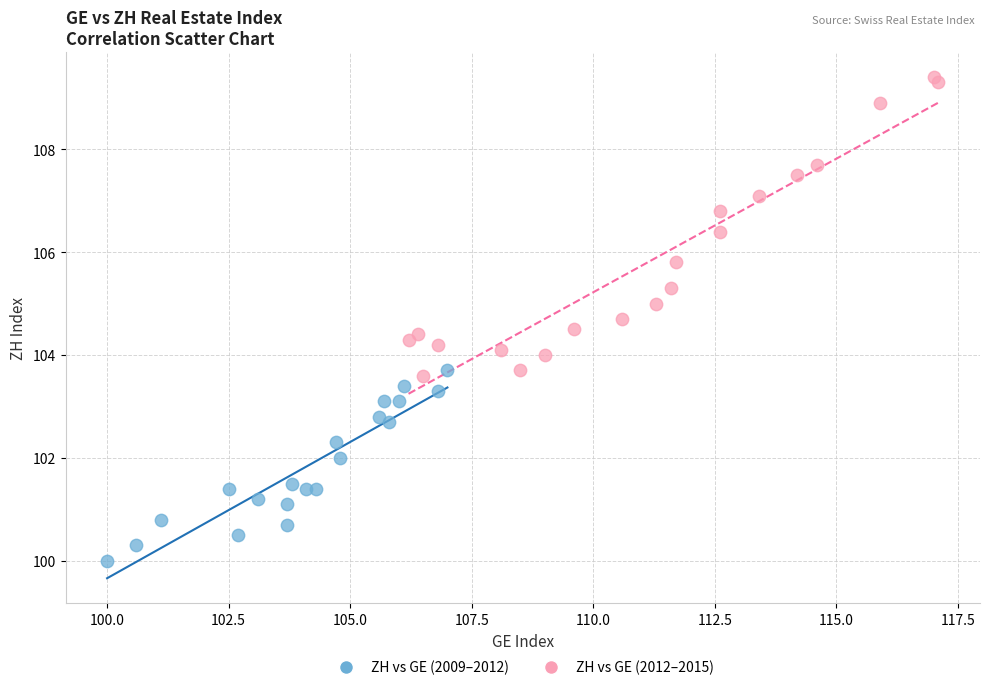

Which series contains the lowest Y value?

ZH vs GE (2009–2012)